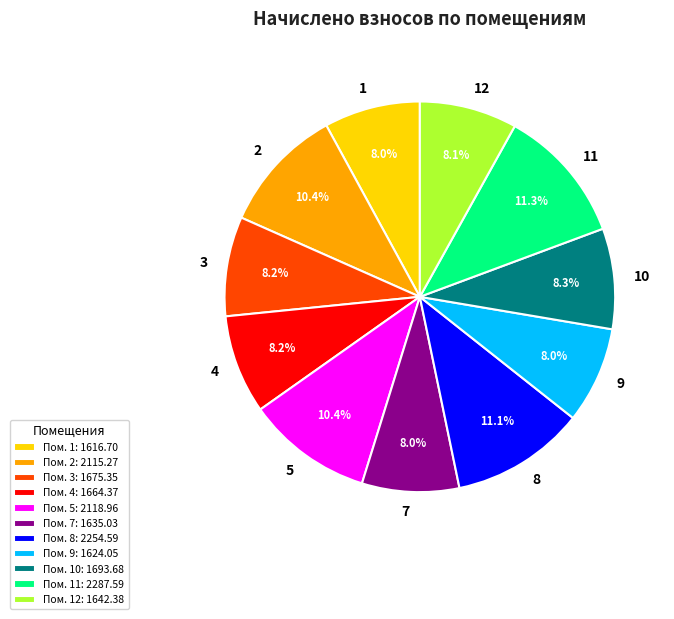

Approximately how many times larger is the value at Пом. 12: 1642.38 compared to Пом. 10: 1693.68?

1.0